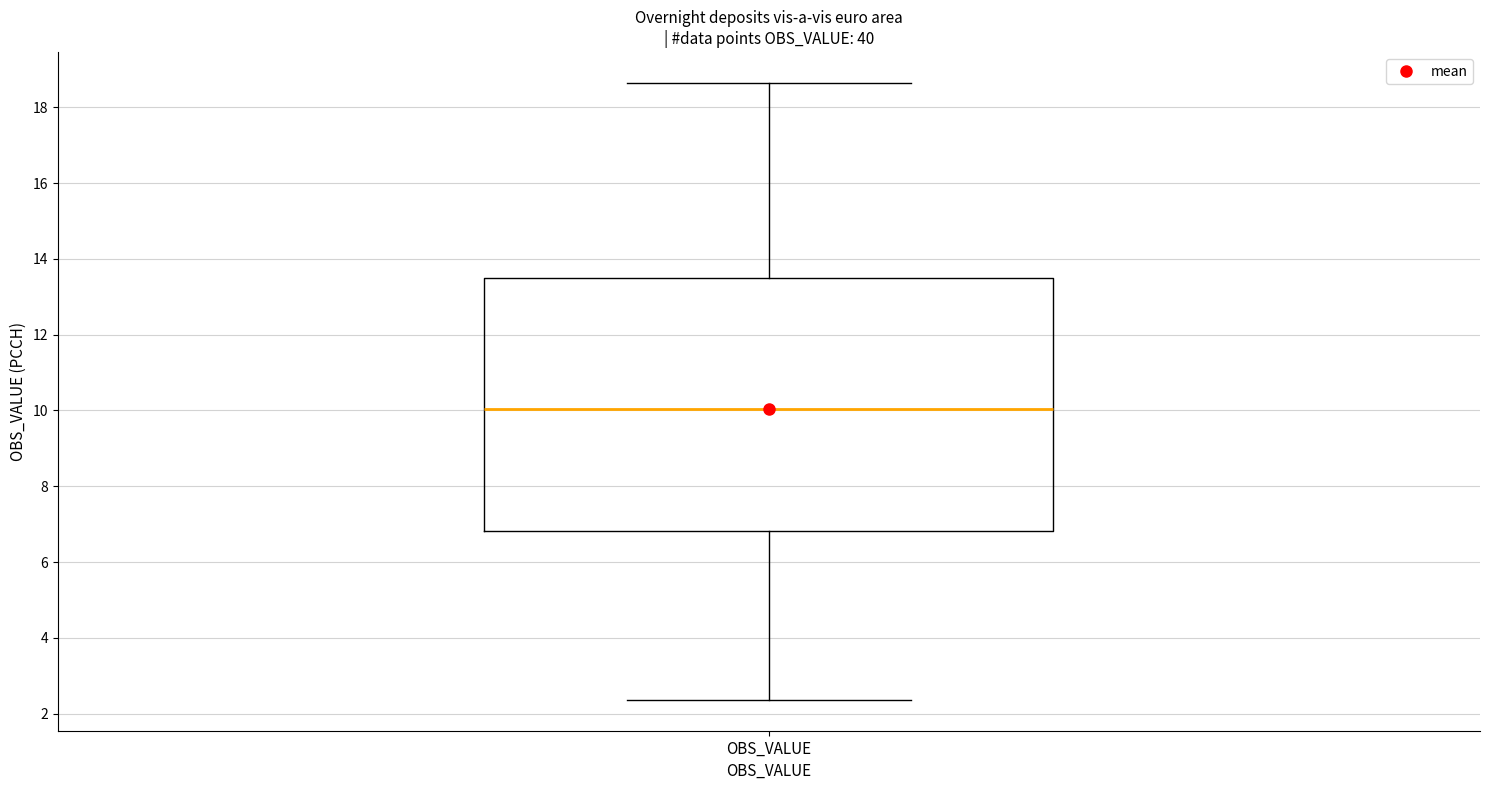

Read this box plot against the y-axis: the position of the median line, the range covered by the box, and the ends of both whiskers. The values are not printed on the chart, so give them approximately, as read against the axis.

median 10.0, box 6.8 to 13.4, whiskers 2.4 to 18.6